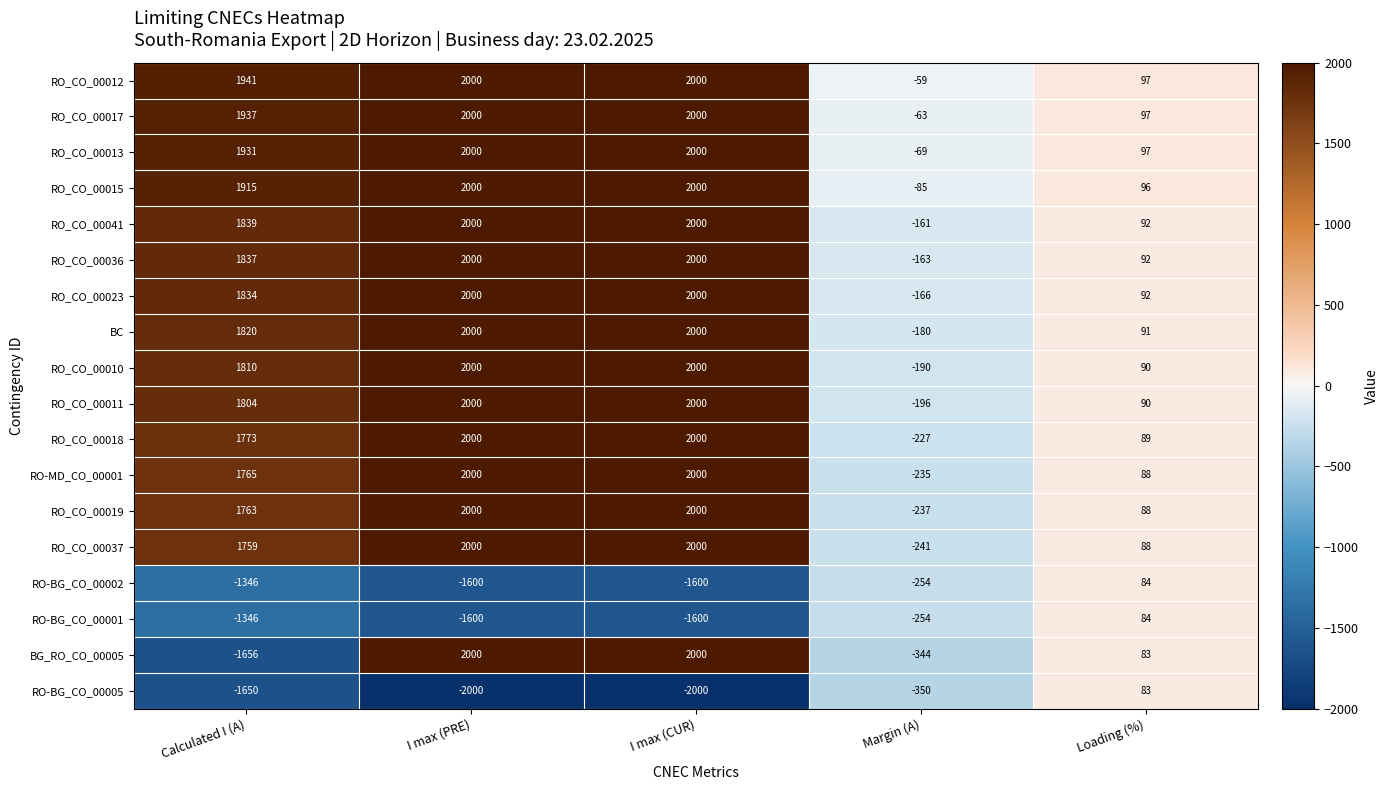

What is the difference between the highest and lowest values at Margin (A)?

291